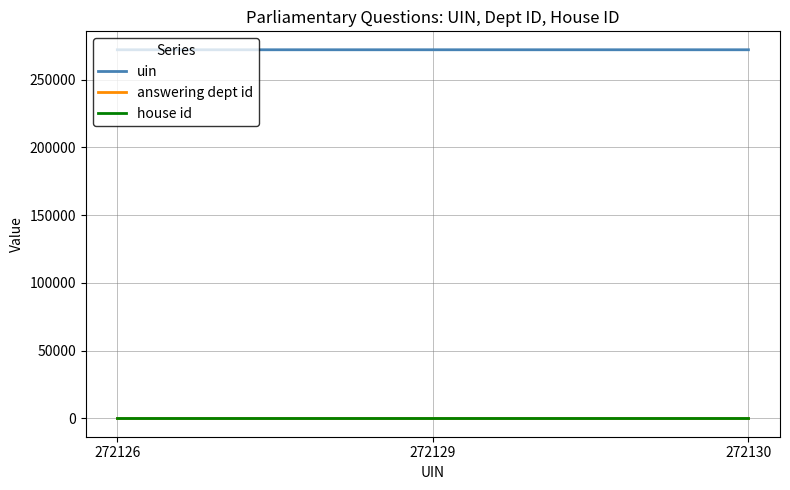

At how many categories does at least one series exceed 36621?

3